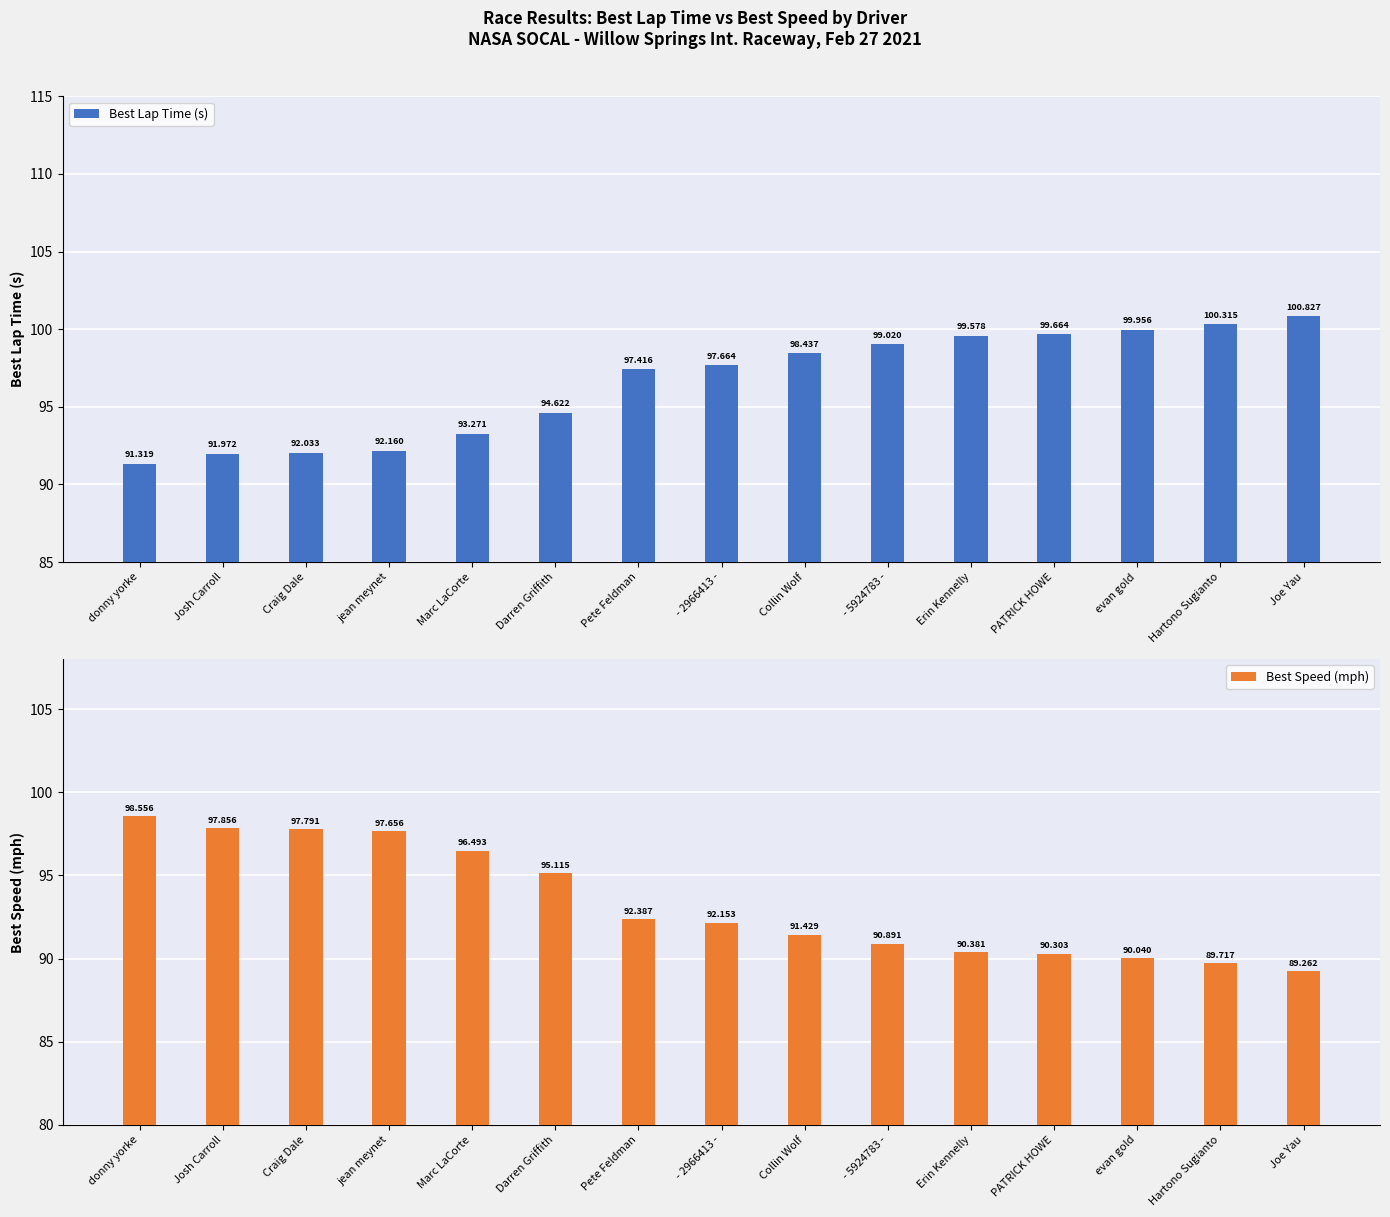

The Best Speed (mph) series shows 37.7 at Josh Carroll. True or false?

False